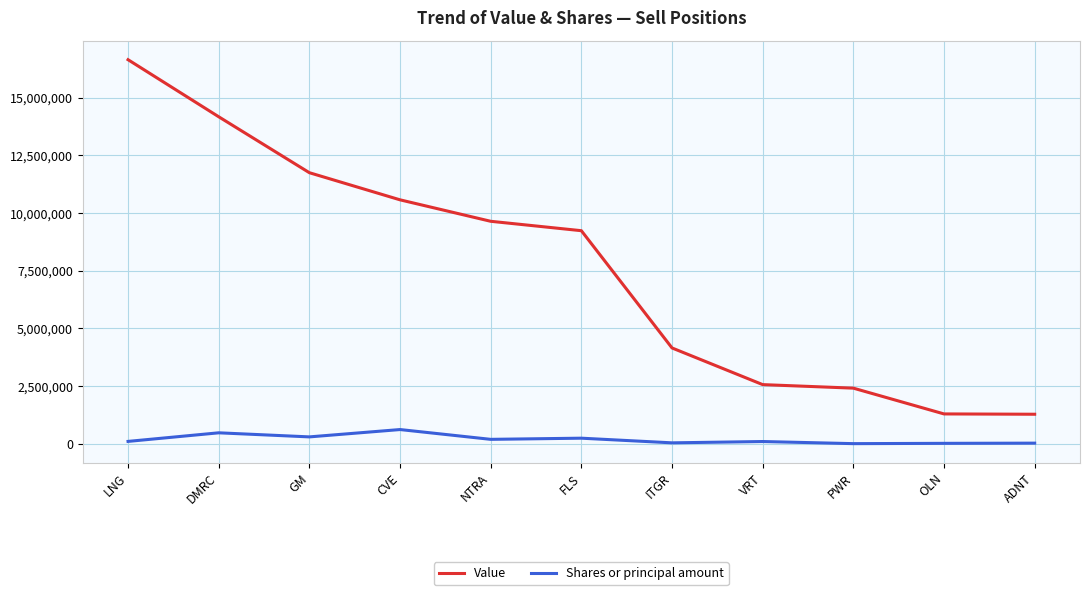

What is the sum of all Value values?

83730778